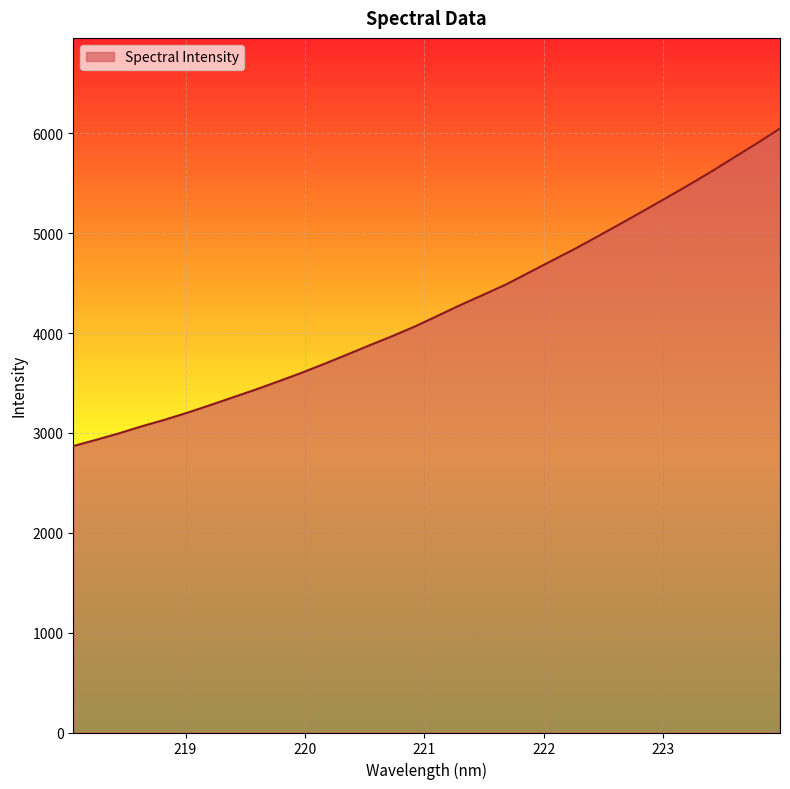

What is the difference between the maximum and minimum values?

3180.4